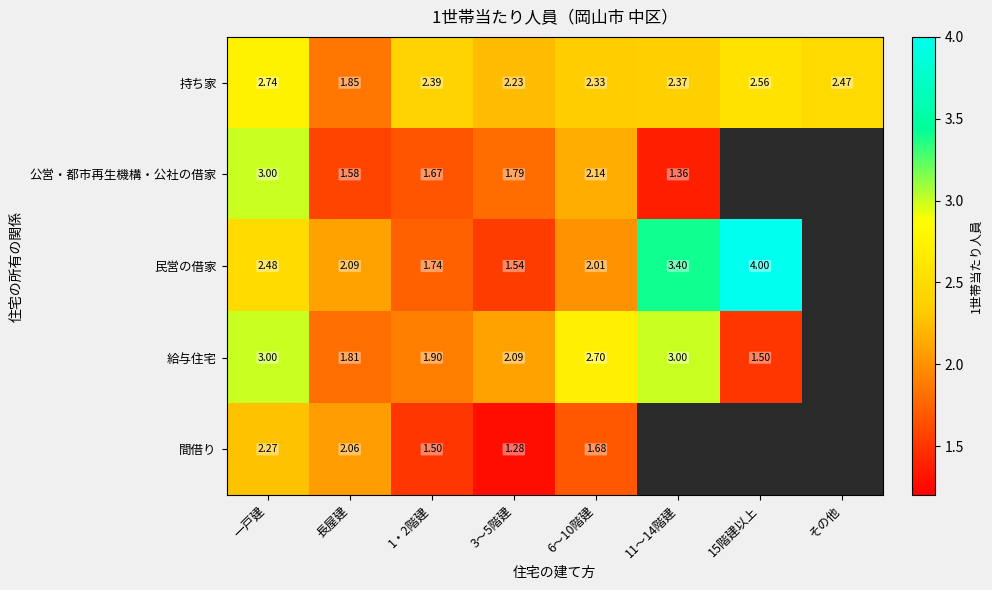

What is the sum of the 持ち家 values at 3～5階建 and その他?

4.7